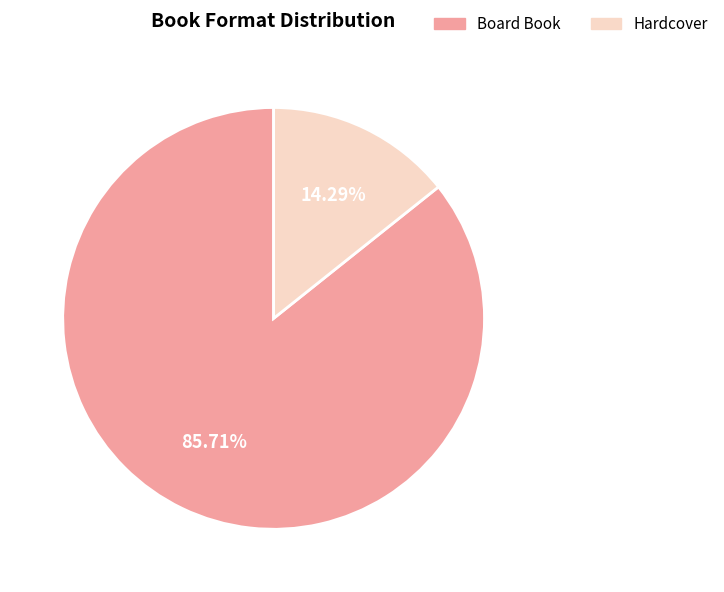

Between Board Book and Hardcover, which is larger?

Board Book